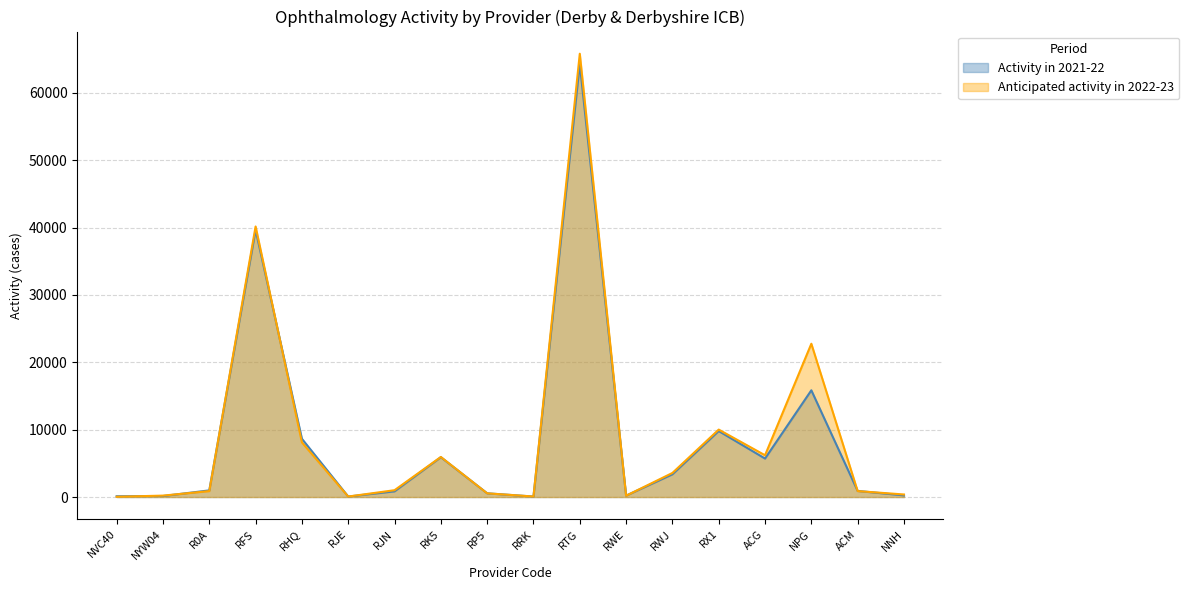

Which category has the lowest value across all series?

NVC40